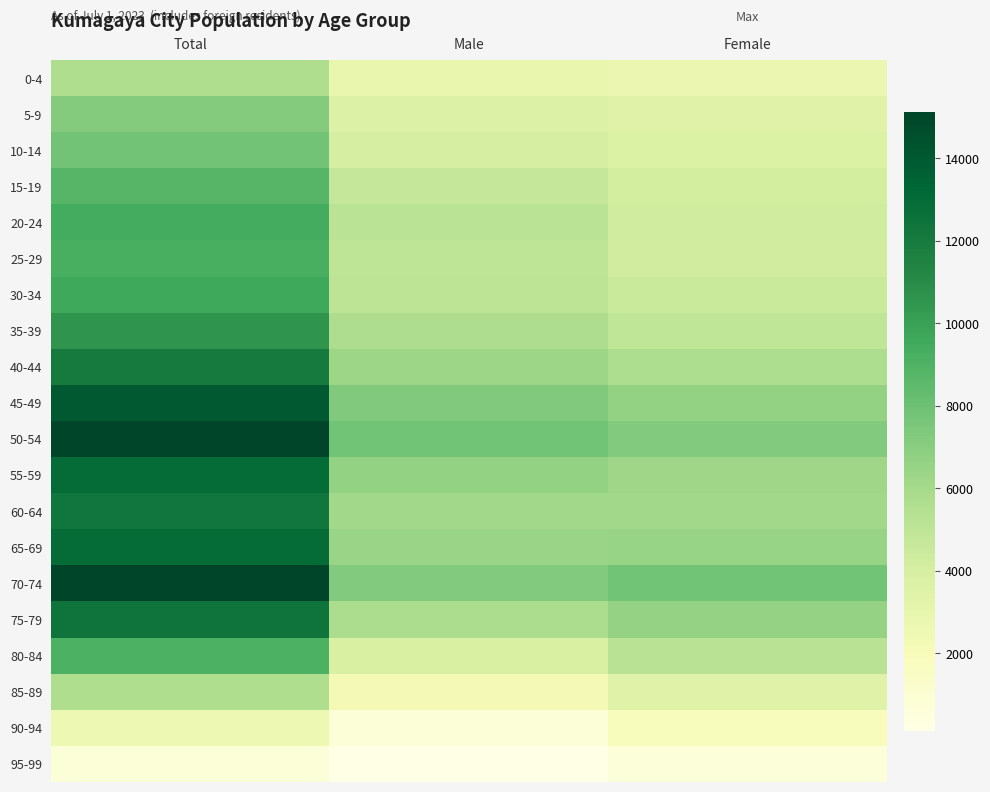

Reading right to left, extract all data points from this chart.

0-4: Female=2716	Male=2899	Total=5615
5-9: Female=3488	Male=3675	Total=7163
10-14: Female=3751	Male=3998	Total=7749
15-19: Female=4062	Male=4719	Total=8781
20-24: Female=4237	Male=5154	Total=9391
25-29: Female=4211	Male=5048	Total=9259
30-34: Female=4544	Male=5073	Total=9617
35-39: Female=4965	Male=5643	Total=10608
40-44: Female=5704	Male=6332	Total=12036
45-49: Female=6668	Male=7303	Total=13971
50-54: Female=7277	Male=7859	Total=15136
55-59: Female=6254	Male=6665	Total=12919
60-64: Female=6144	Male=6163	Total=12307
65-69: Female=6479	Male=6439	Total=12918
70-74: Female=7859	Male=7230	Total=15089
75-79: Female=6627	Male=5754	Total=12381
80-84: Female=5175	Male=3876	Total=9051
85-89: Female=3431	Male=2197	Total=5628
90-94: Female=1855	Male=736	Total=2591
95-99: Female=596	Male=124	Total=720